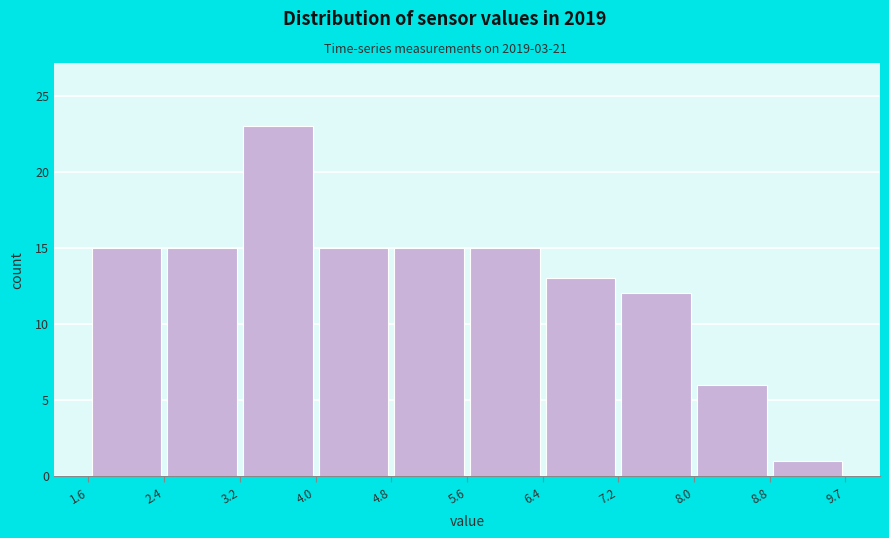

Reading left to right, transcribe this chart: for each bar, give the range it covers on the x-axis and its height. The values are not printed on the chart, so give them approximately, as read against the axis.

1.6 to 2.4: 15
2.4 to 3.2: 15
3.2 to 4.0: 23
4.0 to 4.8: 15
4.8 to 5.6: 15
5.6 to 6.4: 15
6.4 to 7.2: 13
7.2 to 8.0: 12
8.0 to 8.8: 6
8.8 to 9.7: 1